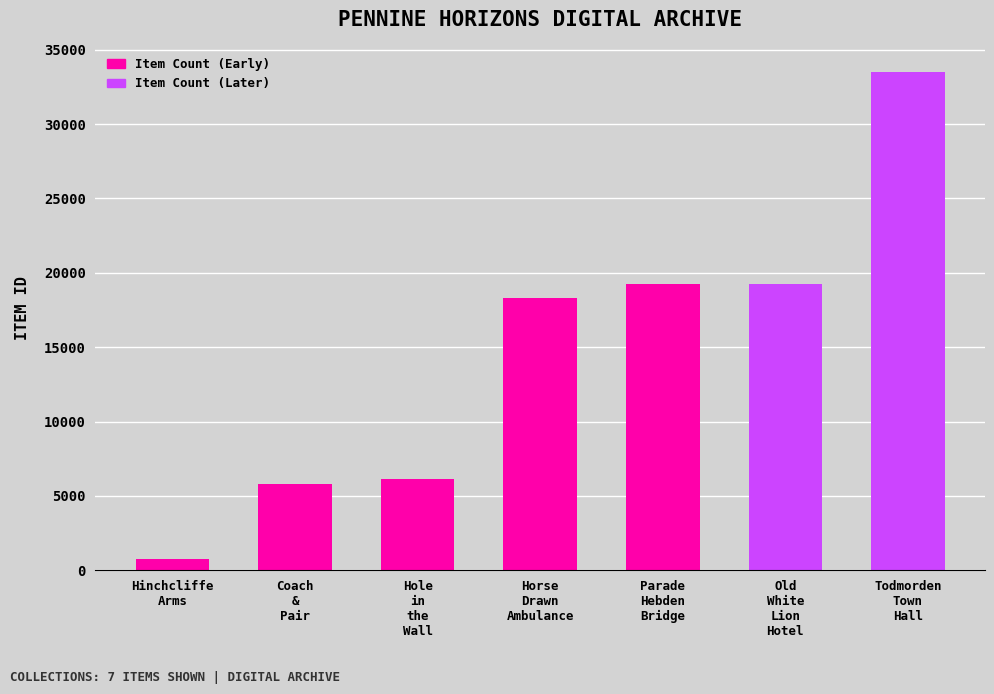

What is the difference between the maximum and second lowest values?

27724